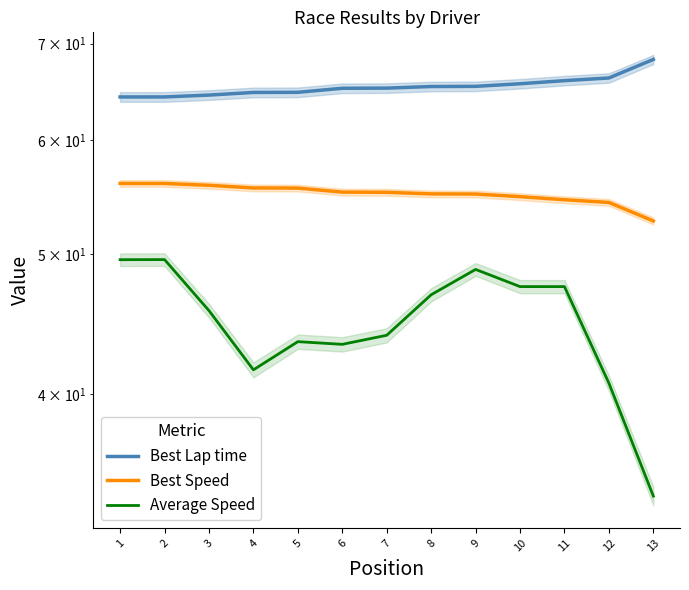

Which series has the largest range (max minus min)?

Average Speed